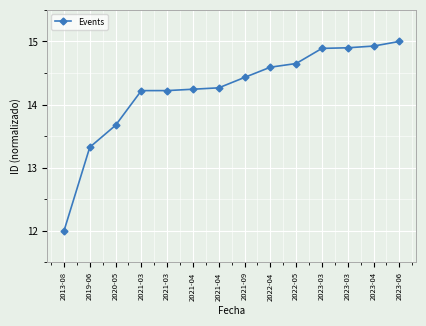

How many values exceed 14?

11